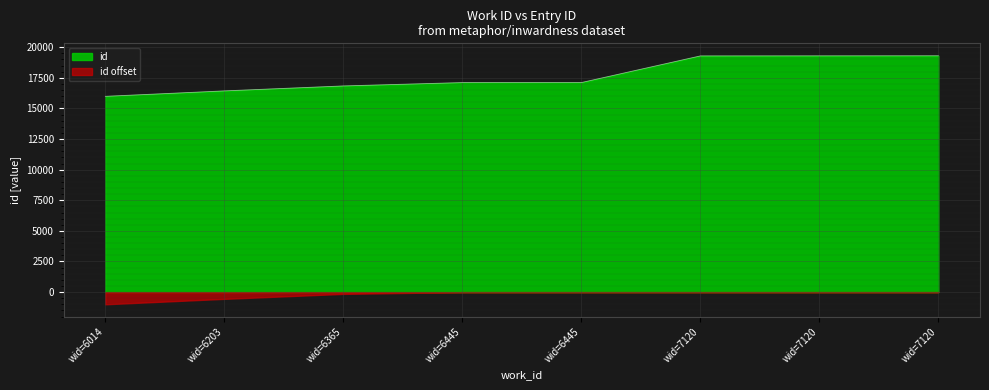

Between wid=6445 and wid=6365, which is larger?

wid=6445